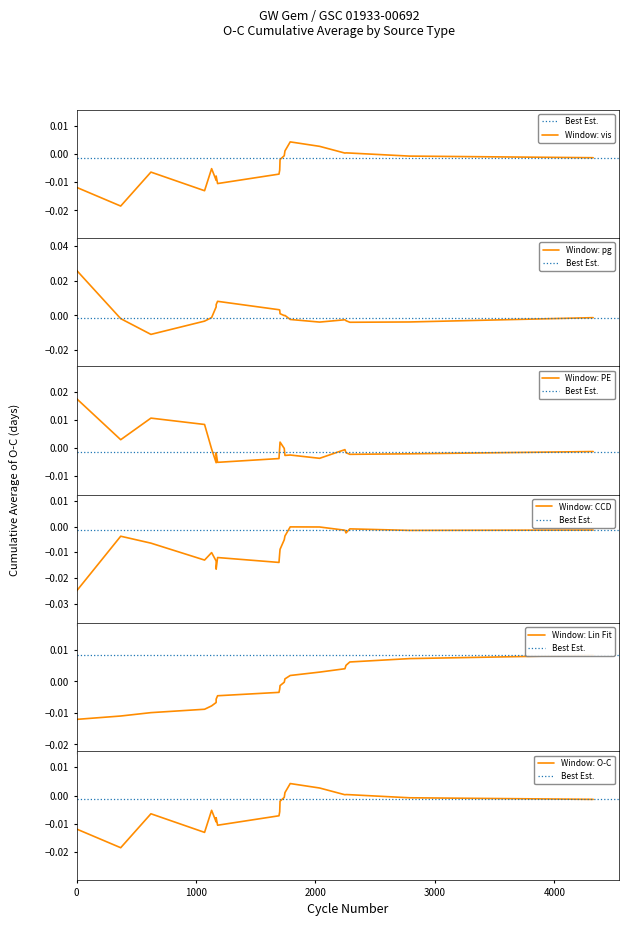

Rank the categories by pg value from lowest to highest.

8, 13, 1, 2, 14, 10, 17, 11, 16, 18, 12, 9, 4, 6, 15, 3, 7, 0, 5, 19